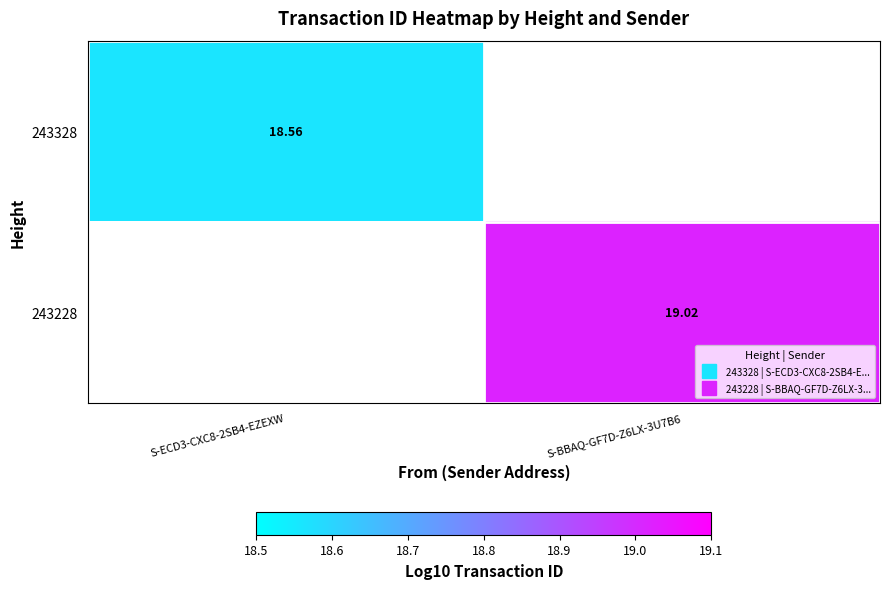

List the series in order of their overall mean, lowest first.

243328, 243228